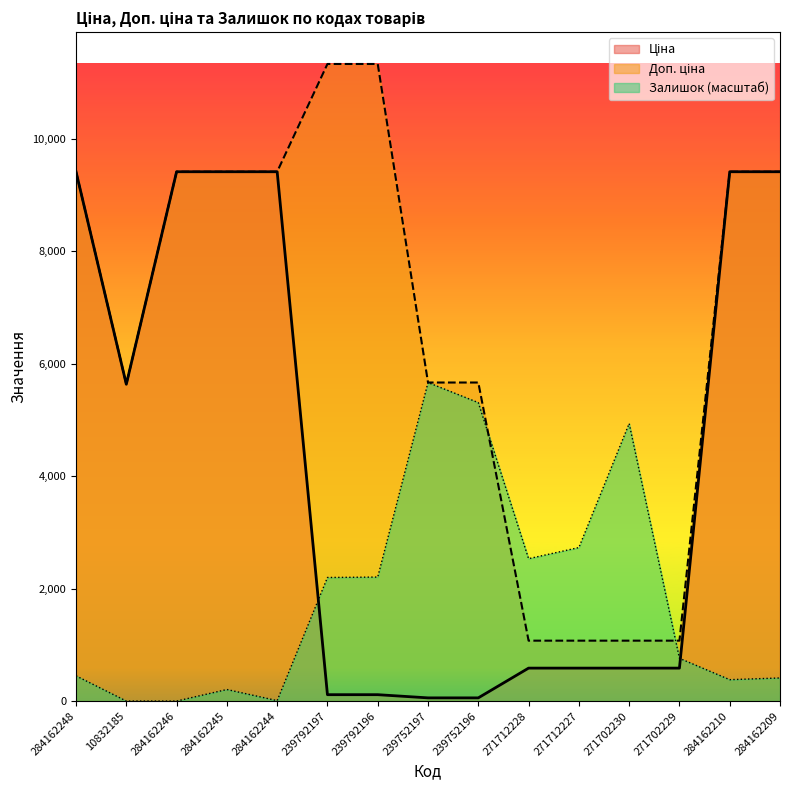

True or false: Доп. ціна has a value of 6377.2 at 284162245.

False